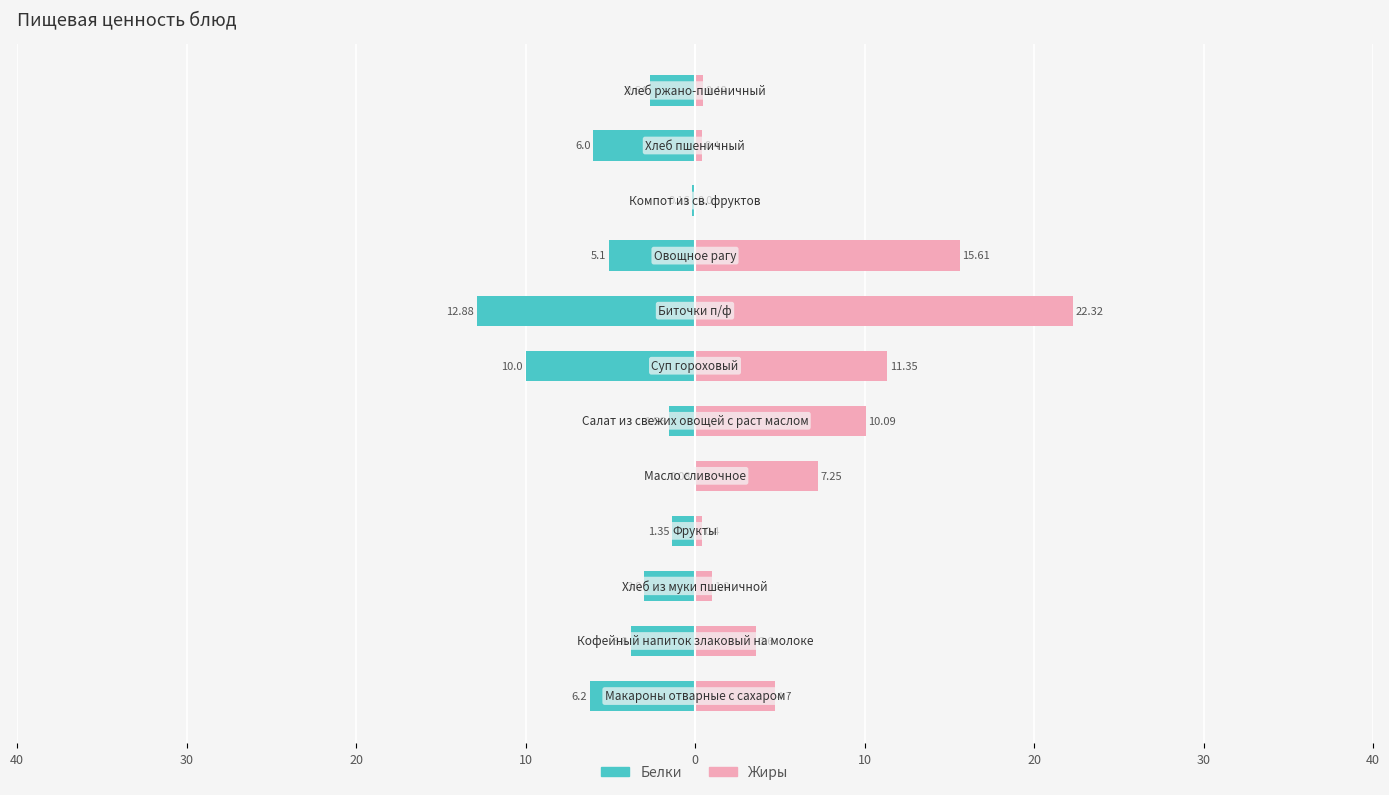

The Белки series shows -1.6 at 10. True or false?

True